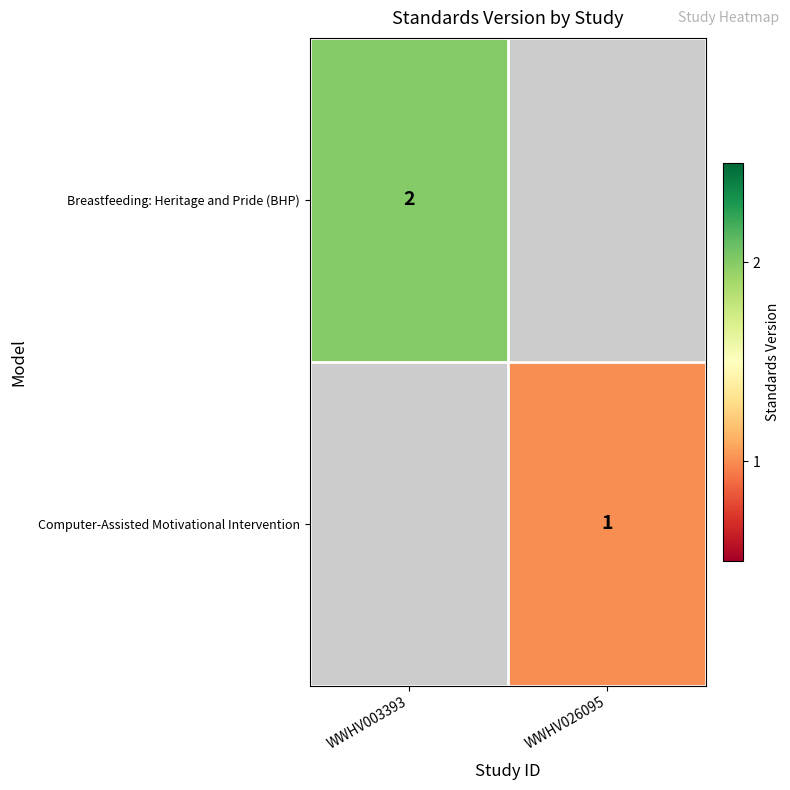

Is it true that Computer-Assisted Motivational Intervention equals 1 at WWHV026095?

True